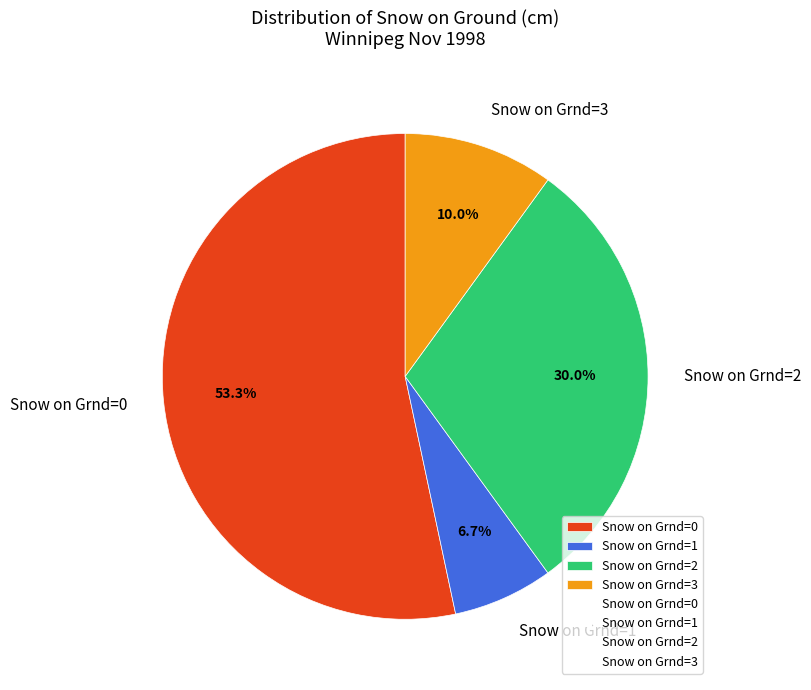

Between Snow on Grnd=1 and Snow on Grnd=0, which is larger?

Snow on Grnd=0